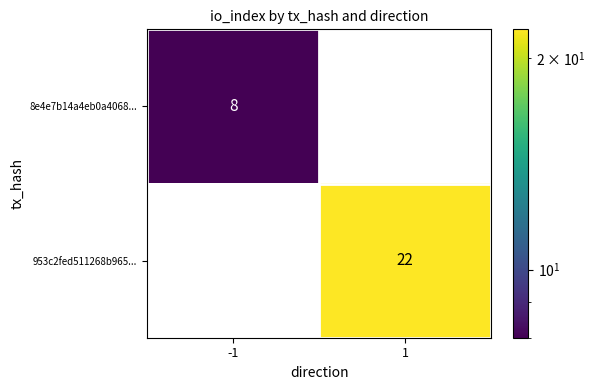

Reading right to left, extract all data points from this chart.

8e4e7b14a4eb0a4068...: 0	8
953c2fed511268b965...: 22	0